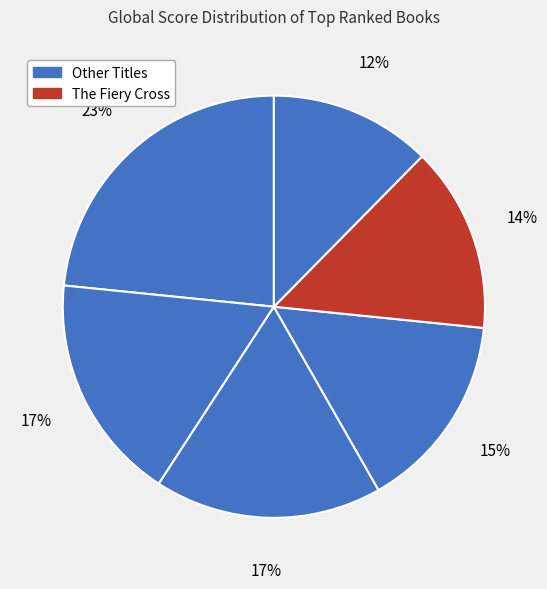

How many slices are in this pie chart?

6